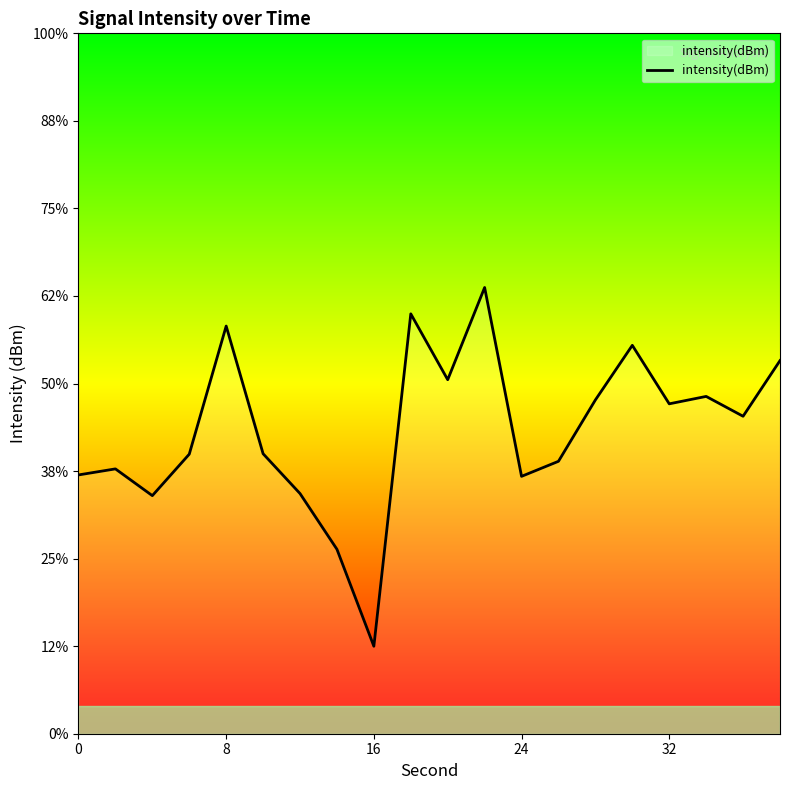

Where does the data first go above -131?

8